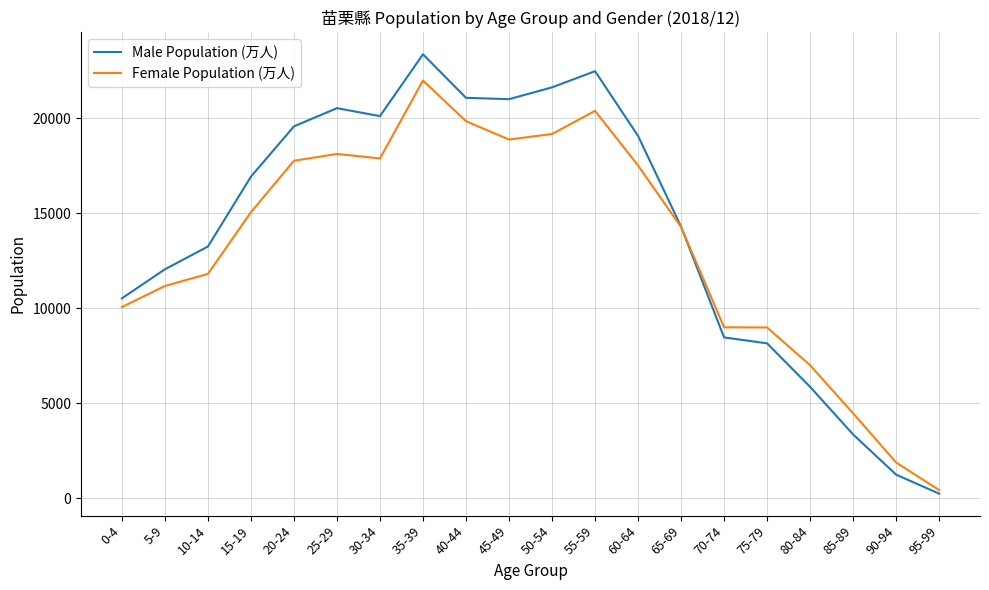

What is the approximate value of Male Population (万人) at 45-49, to the nearest 10?

21000